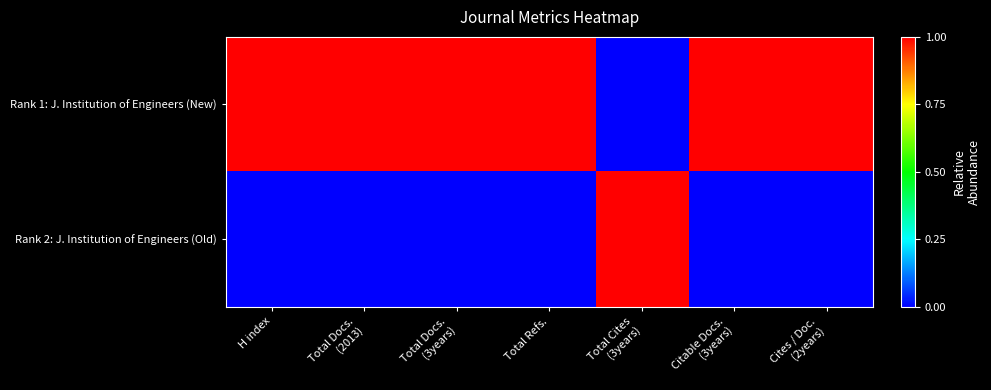

Which series has the widest spread of values?

Rank 1: J. Institution of Engineers (New)